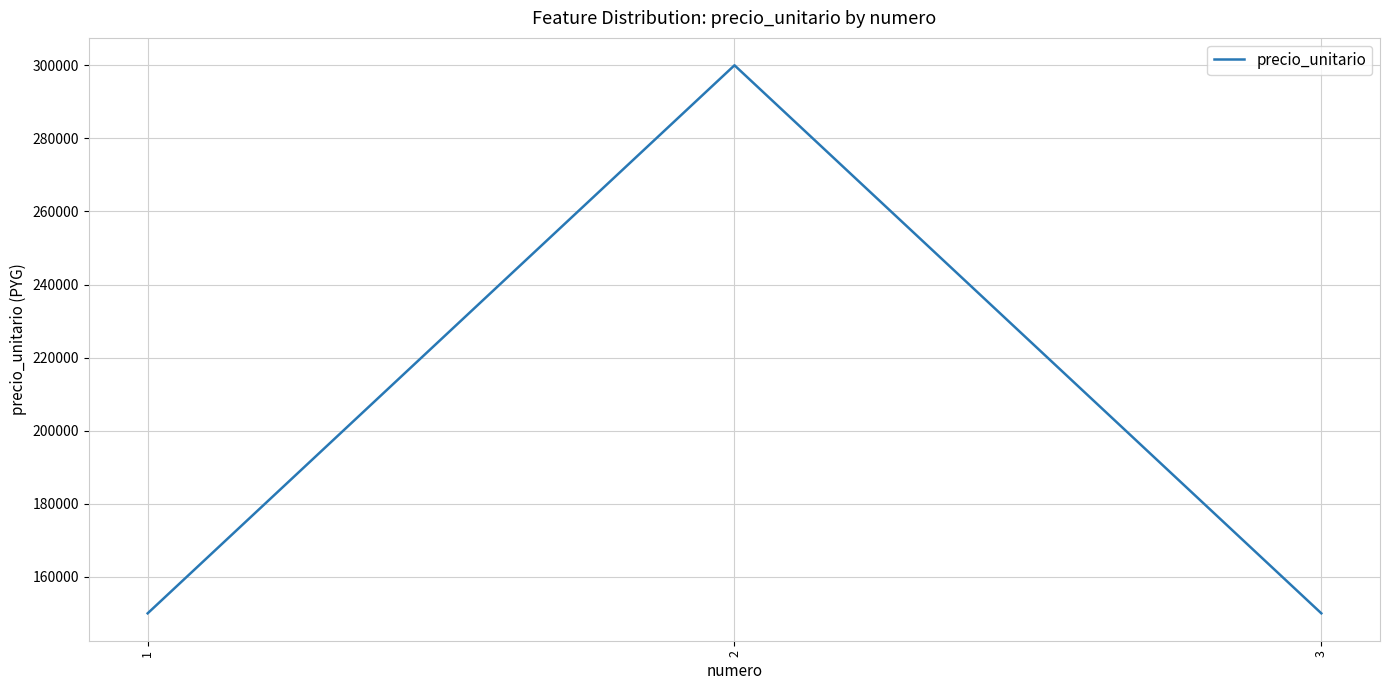

The value at 3 is 59160. True or false?

False